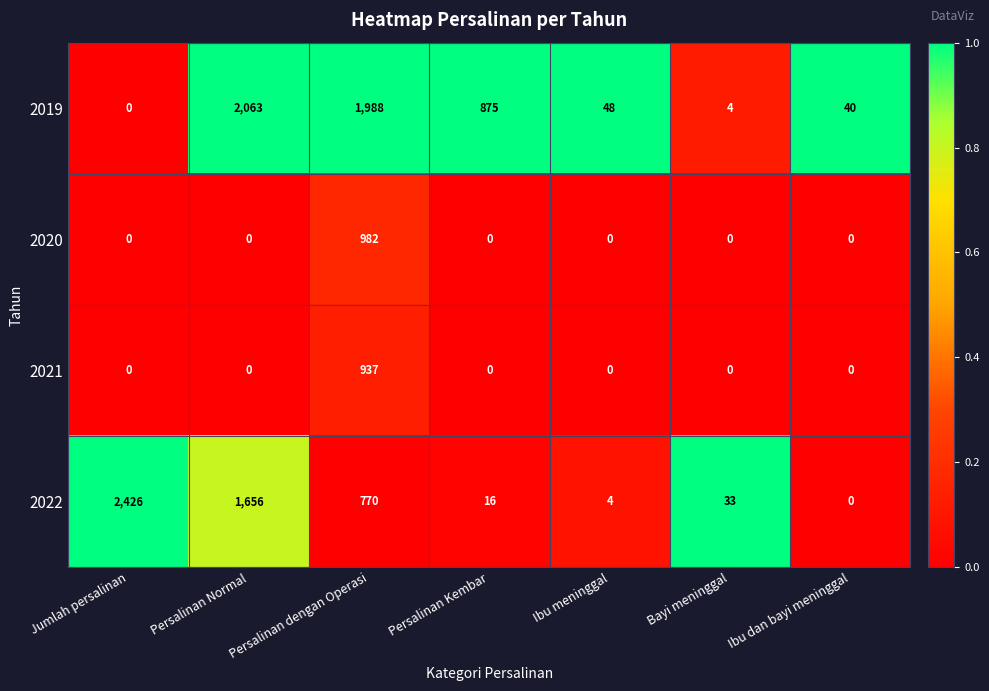

Which series has the largest total across all categories?

2019